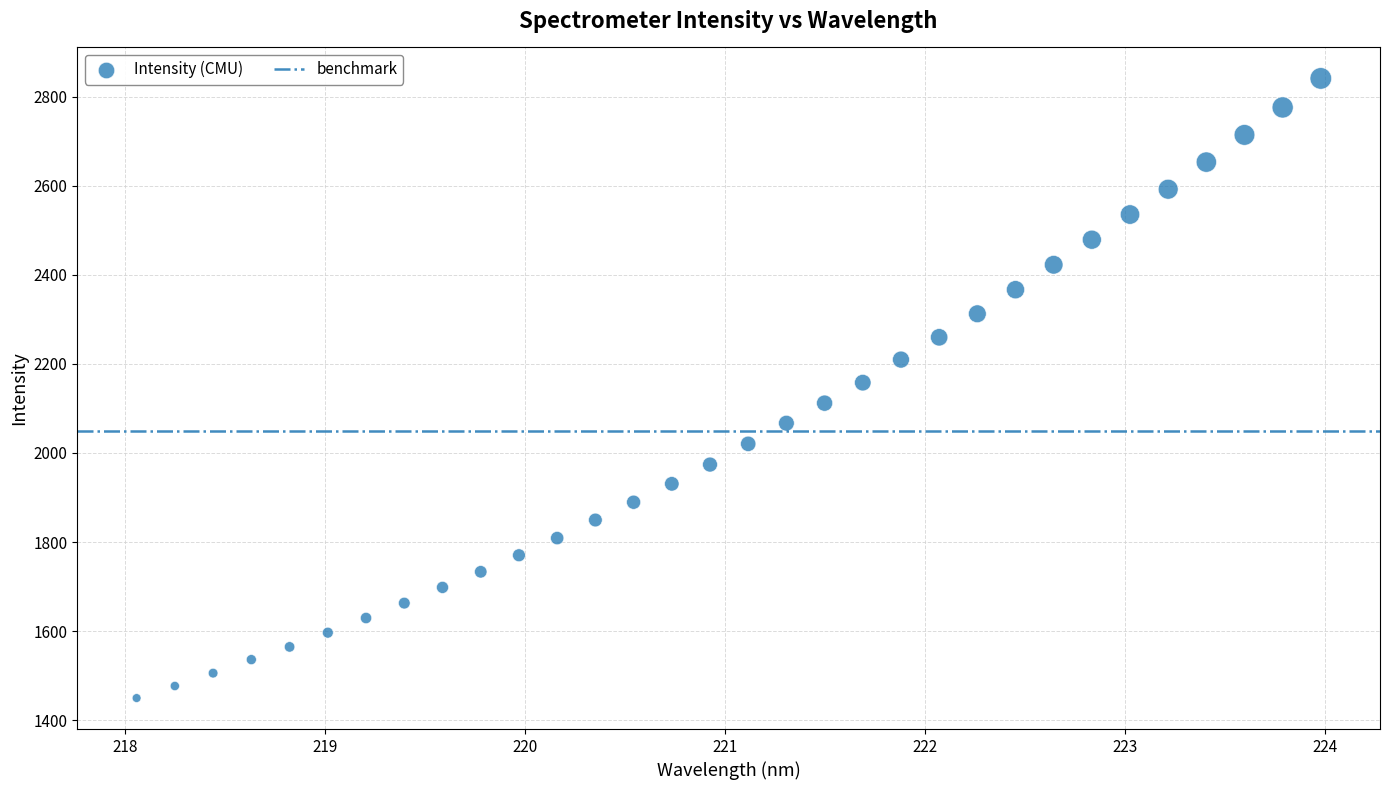

What is the range of X values (max minus min)?

5.9